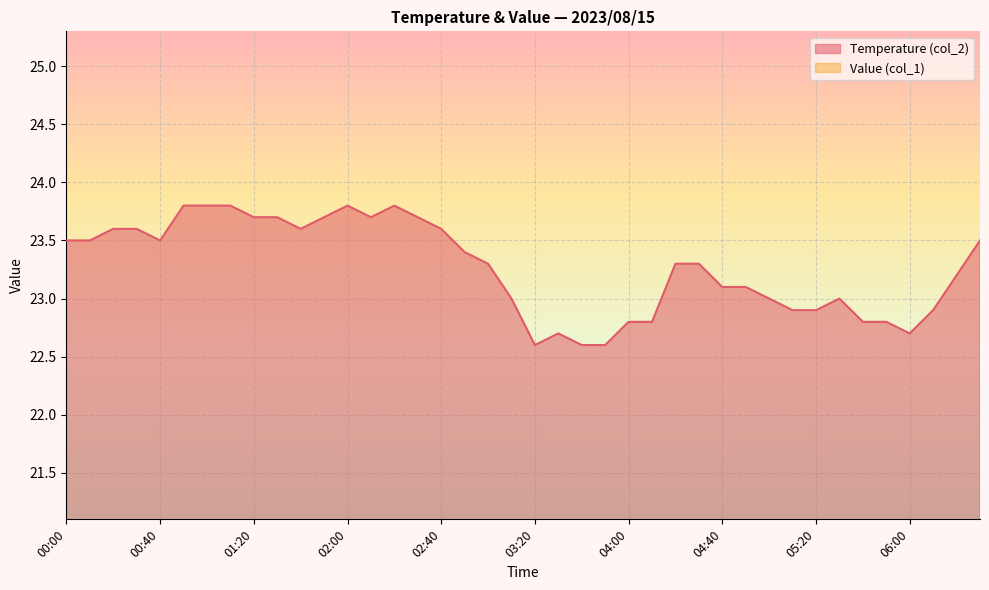

What is the average value?

23.3